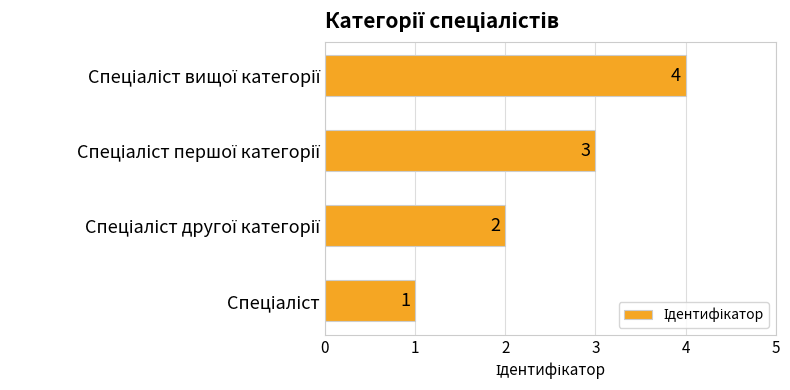

Count the values in the range 2 to 4.

3